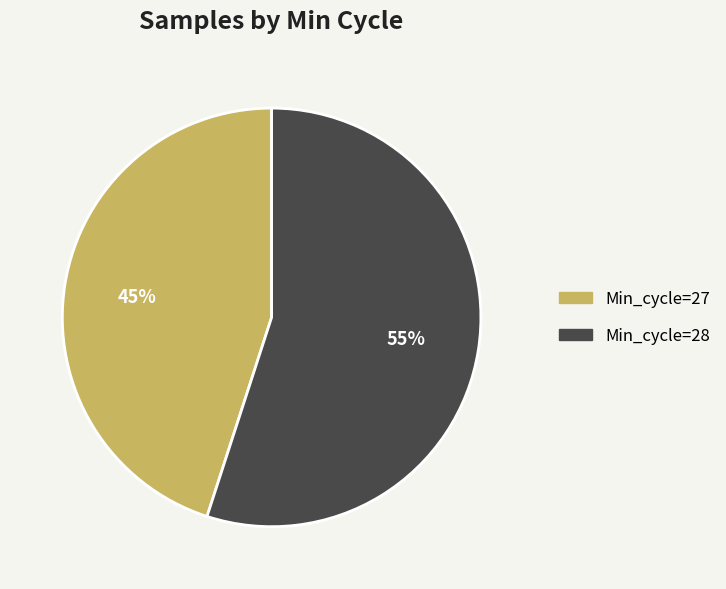

Is there any slice that represents more than half of the pie?

Yes